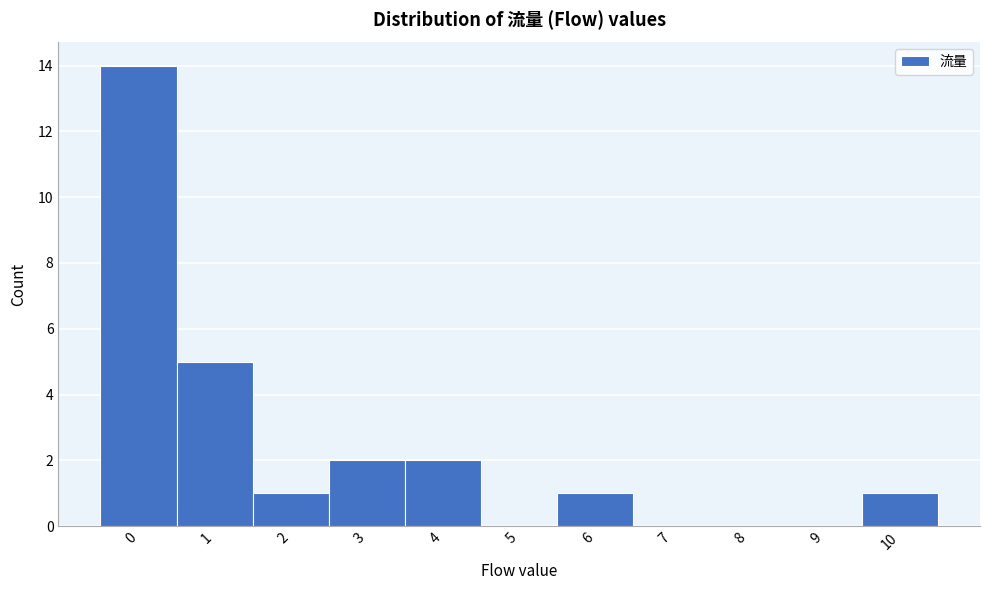

Reading left to right, what are all the values shown in this chart?

0=14	1=5	2=1	3=2	4=2	5=0	6=1	7=0	8=0	9=0	10=1